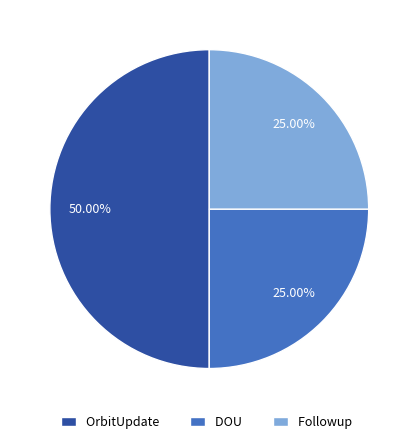

What is the largest slice in the pie chart?

OrbitUpdate